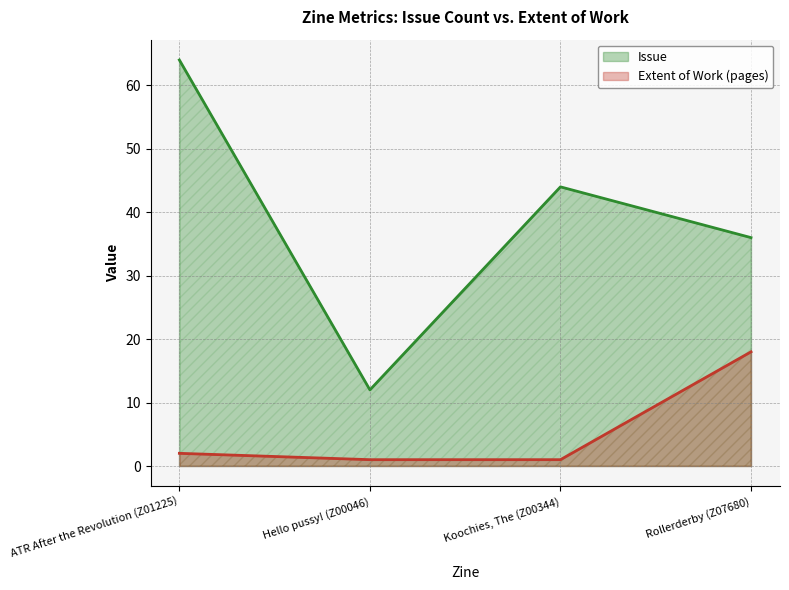

What is the difference between the Extent of Work (pages) values at Hello pussy! (Z00046) and ATR After the Revolution (Z01225)?

1